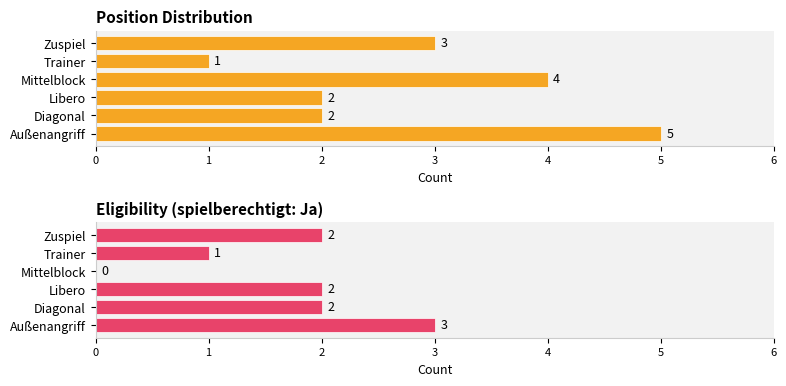

The value of Position Distribution at Außenangriff is 7. True or false?

False